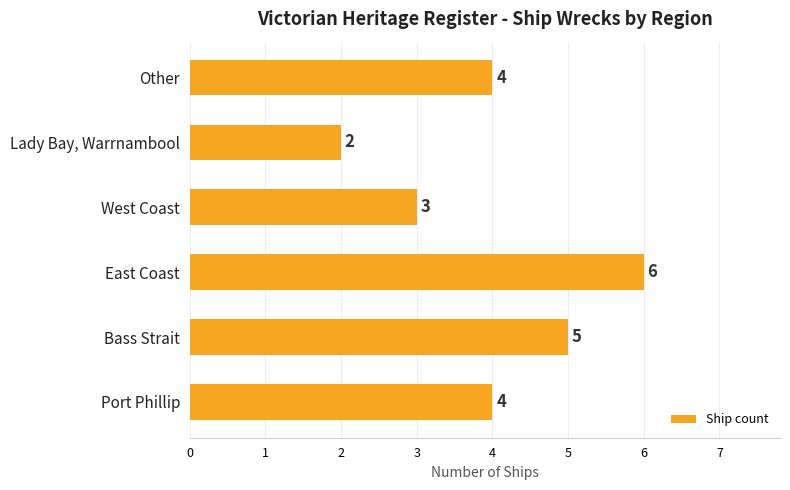

Is it true that the value at Port Phillip is 4?

True